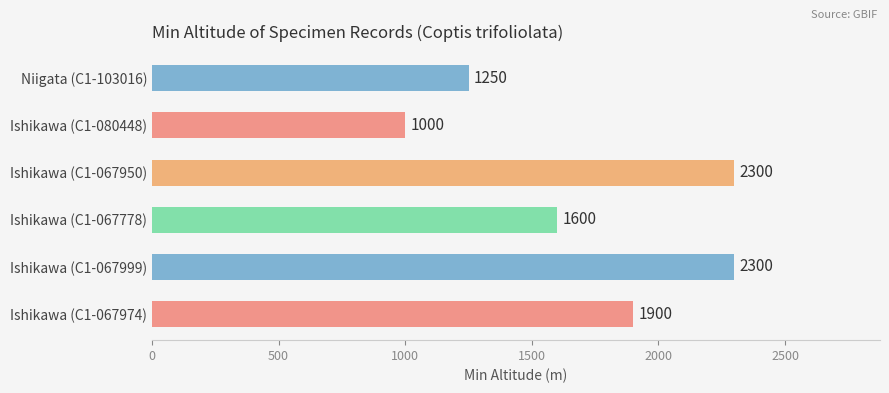

True or false: the data shows 623 at Ishikawa (C1-067999).

False